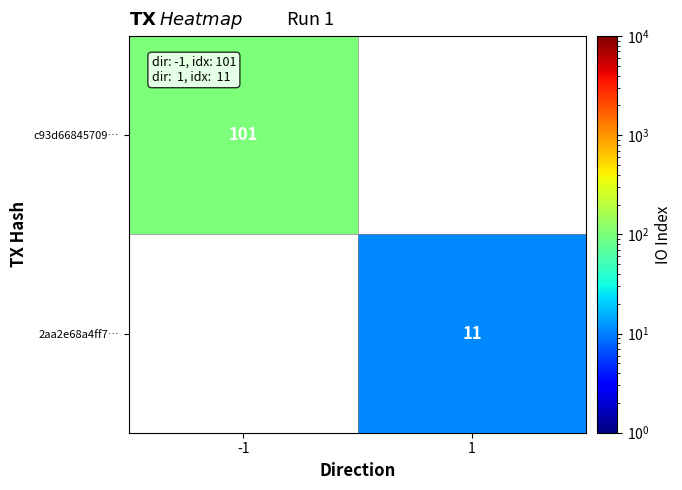

True or false: 2aa2e68a4ff7… has a value of 4 at 1.

False